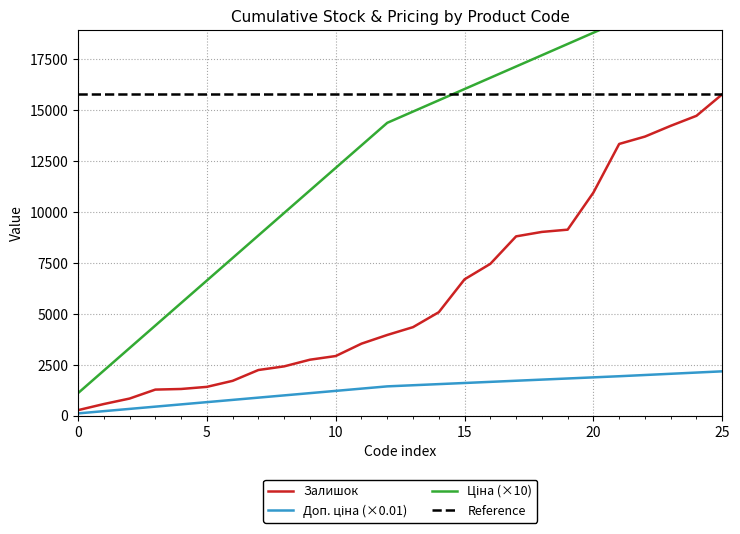

What is the average value of the Залишок series?

6092.7